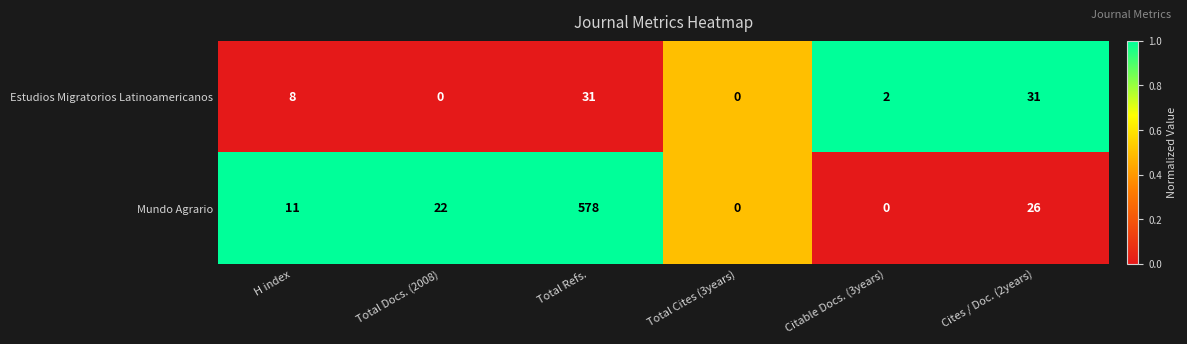

Which series changed the most between Total Docs. (2008) and Total Refs.?

Mundo Agrario